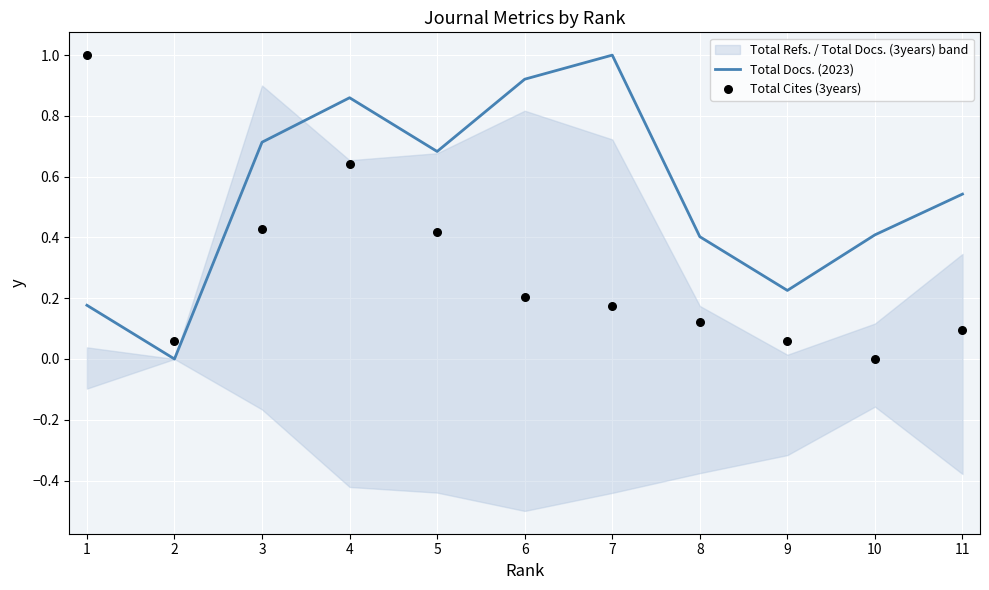

At which category is the sum across all series the highest?

4